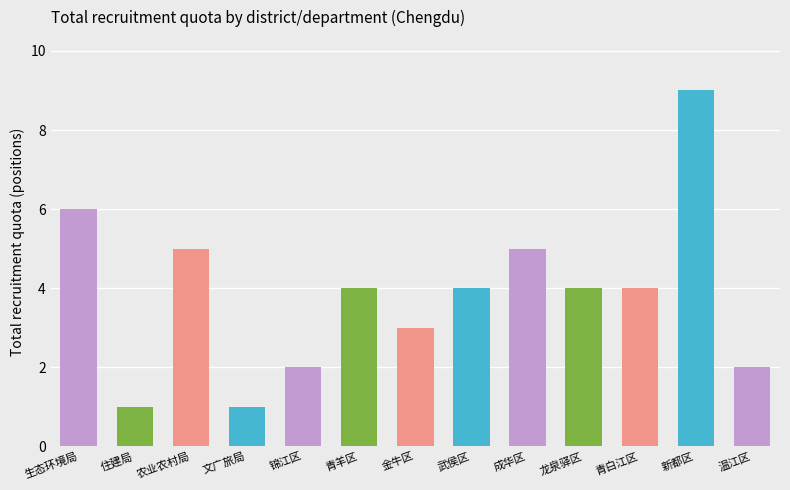

What is the ratio of the value at 龙泉驿区 to the value at 锦江区?

2.0